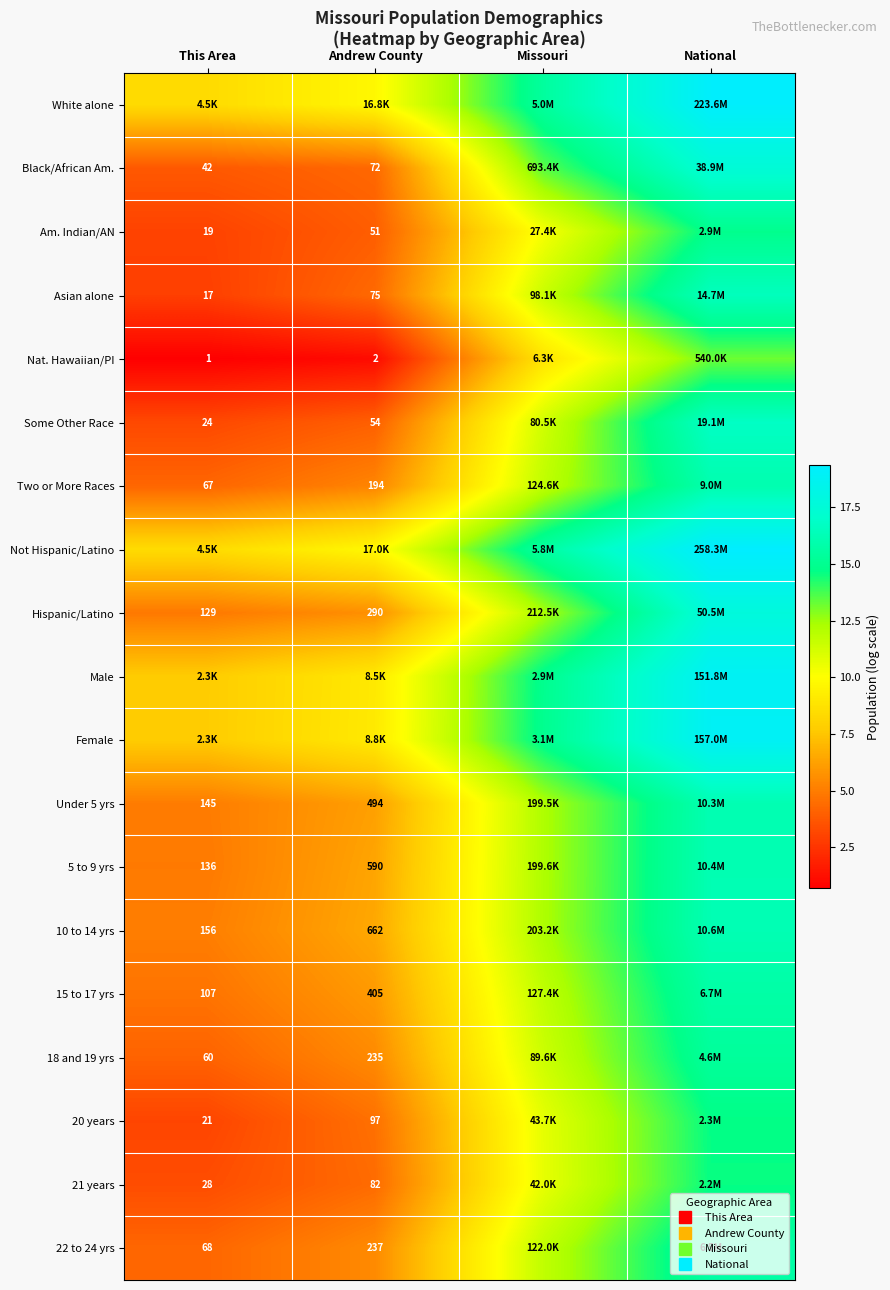

Which category has the highest value across all series?

National